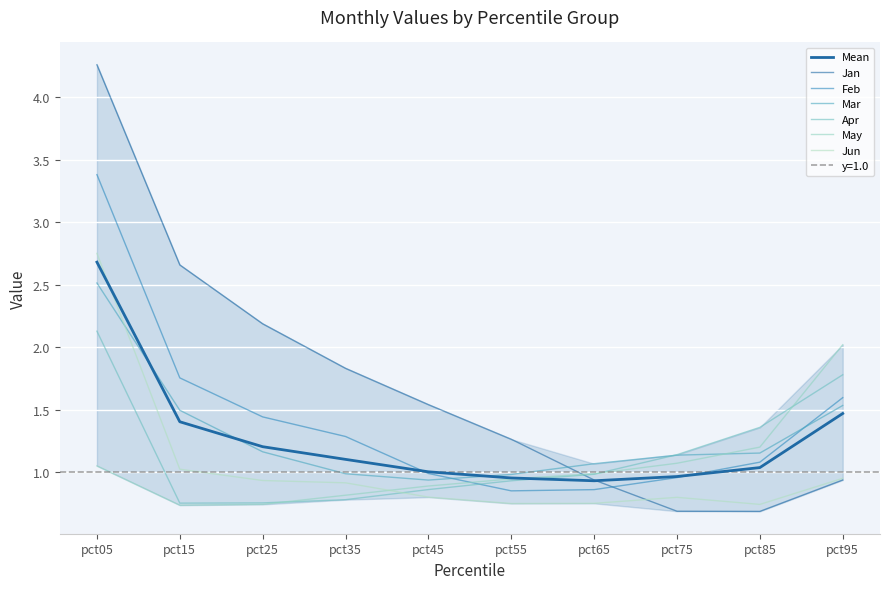

Which category has the lowest value in the Jan series?

pct85